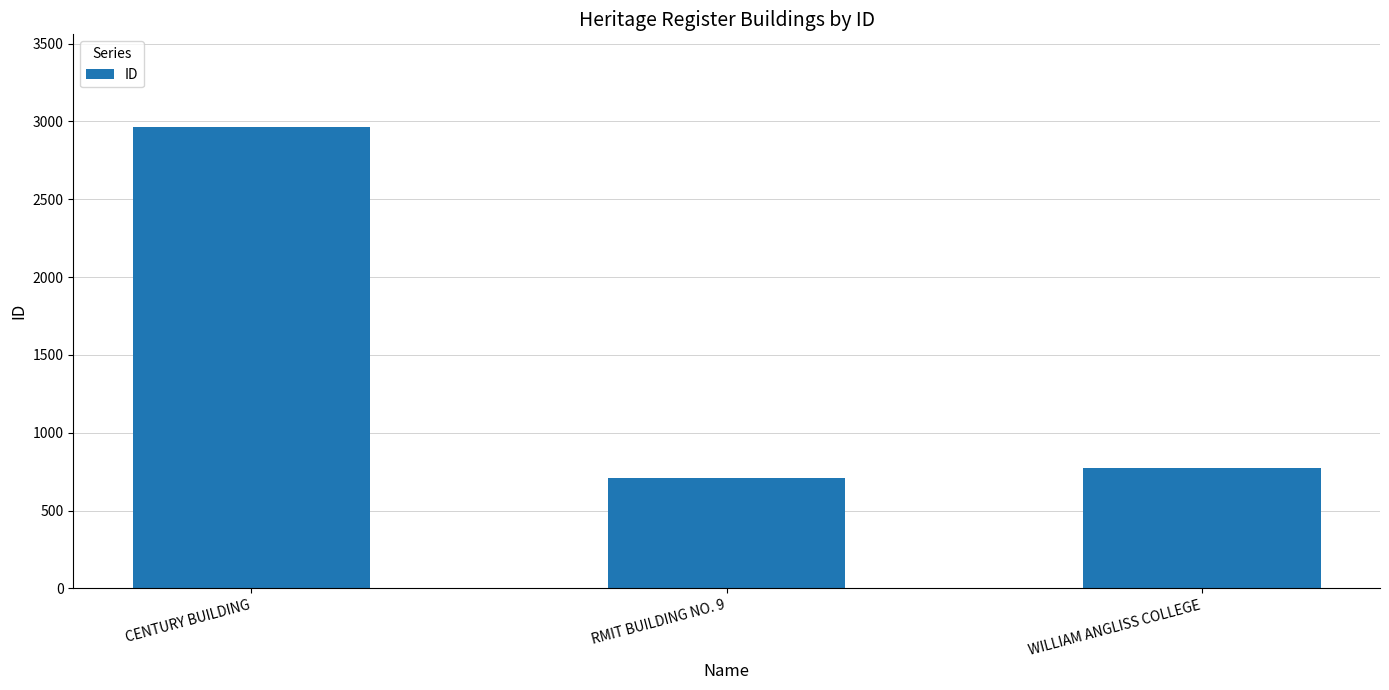

How many categories are shown in the chart?

3